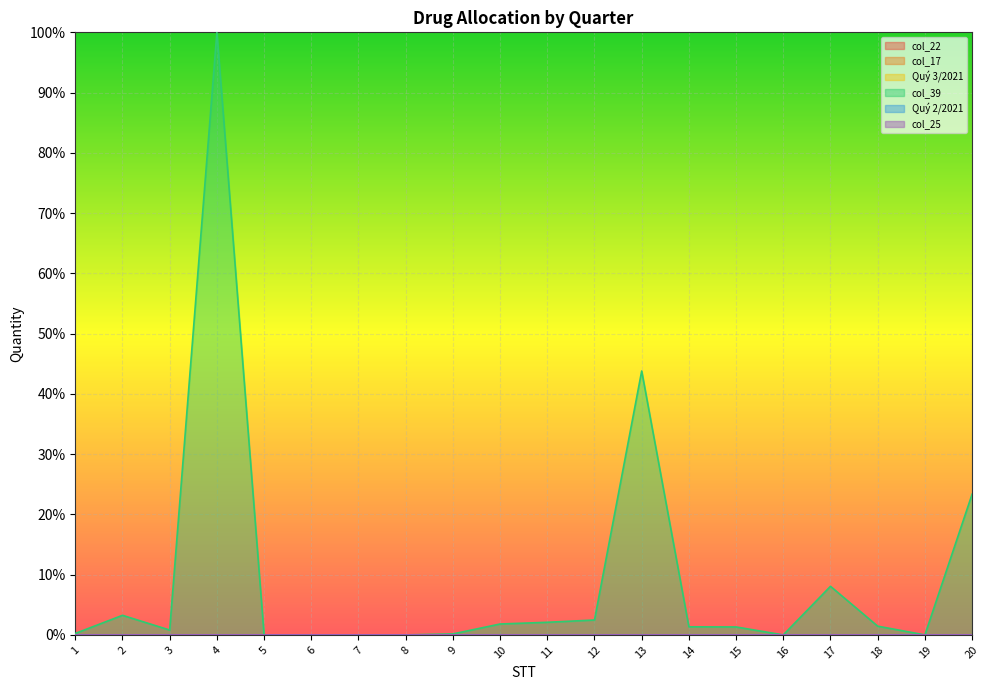

True or false: Quý 2/2021 has a value of 0.0 at 2.

False